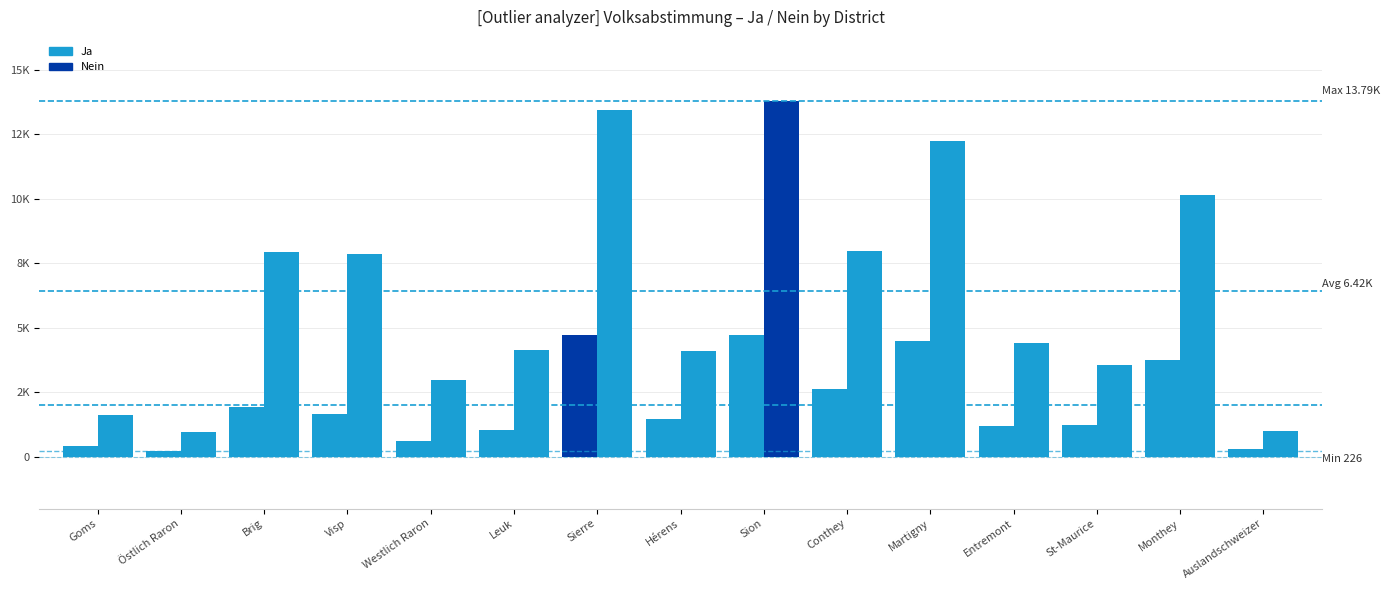

Reading left to right, what are all the values shown in this chart?

Ja: Goms=427	Östlich Raron=226	Brig=1915	Visp=1648	Westlich Raron=624	Leuk=1027	Sierre=4737	Hérens=1460	Sion=4704	Conthey=2622	Martigny=4492	Entremont=1210	St-Maurice=1255	Monthey=3773	Auslandschweizer=299
Nein: Goms=1632	Östlich Raron=973	Brig=7955	Visp=7879	Westlich Raron=2978	Leuk=4151	Sierre=13443	Hérens=4122	Sion=13790	Conthey=7972	Martigny=12234	Entremont=4425	St-Maurice=3556	Monthey=10151	Auslandschweizer=1014